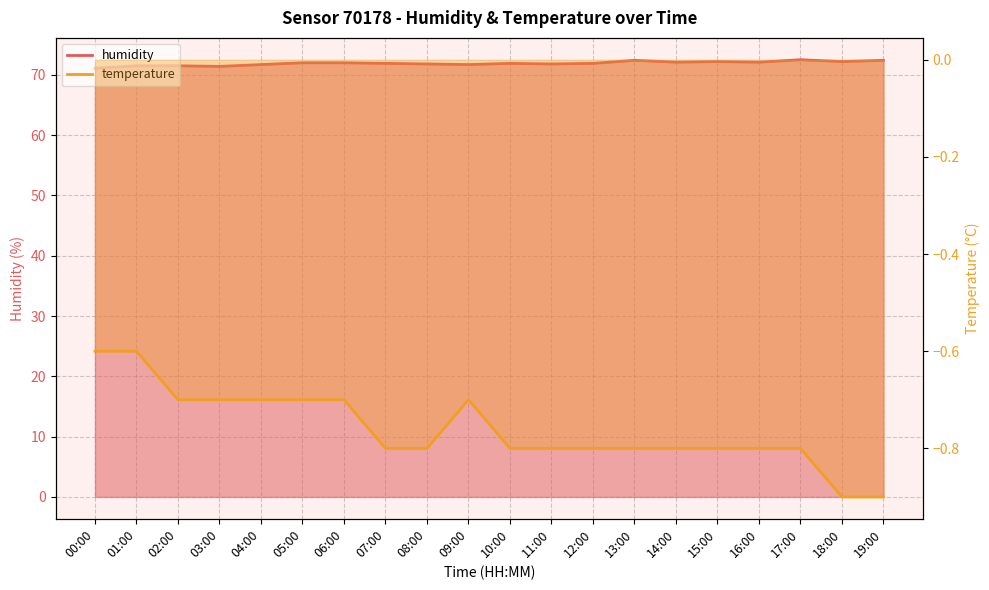

True or false: temperature and humidity cross at least once.

False